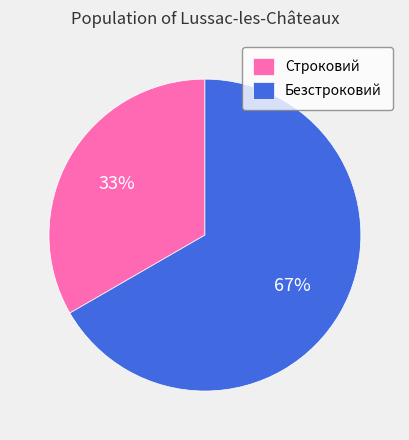

What percentage is the Строковий slice, to the nearest percent?

33%